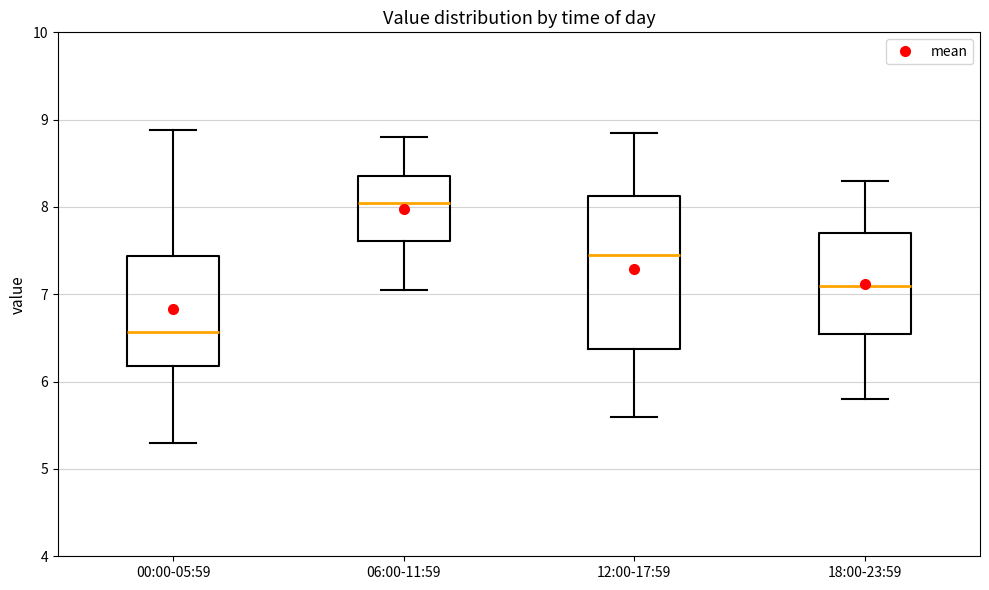

Comparing the boxes themselves (not the whiskers), which one is the tallest?

12:00-17:59